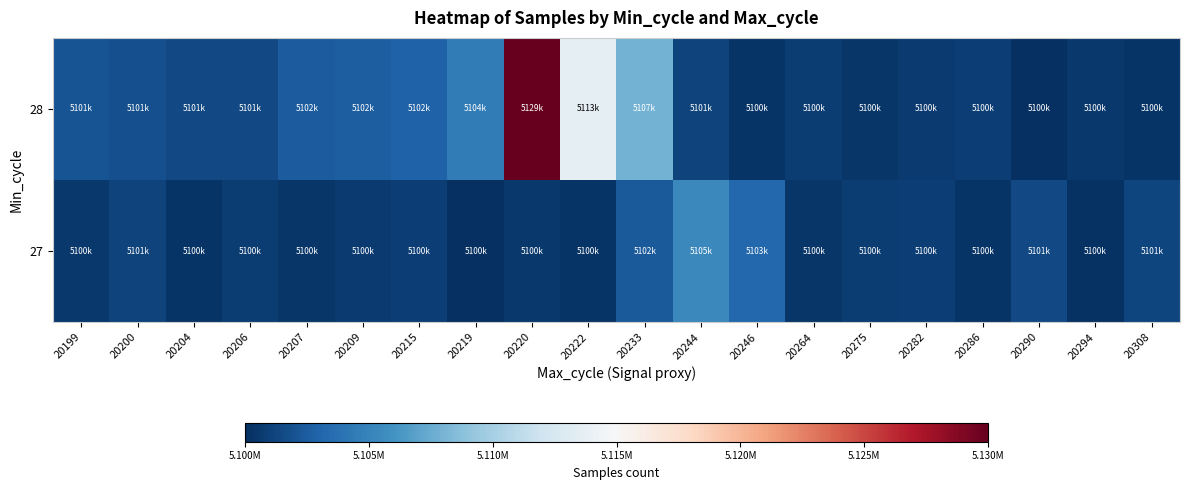

What is the total value across all series at 20219?

10204636